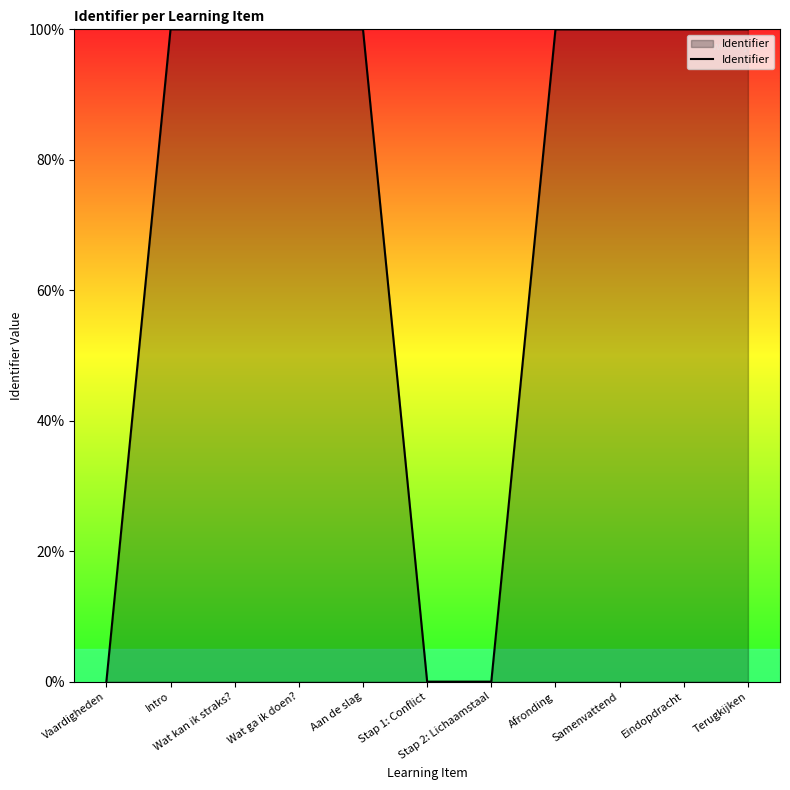

What is the difference between the maximum and minimum values?

100.0